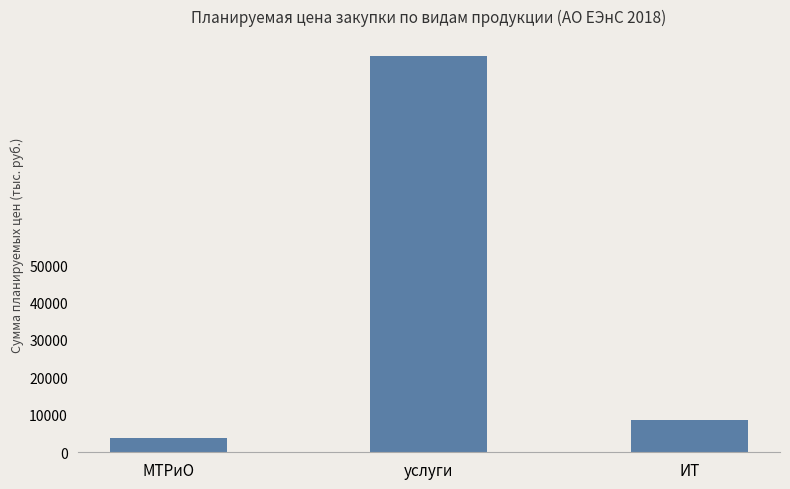

What is the change in value from МТРиО to ИТ?

+4646.1